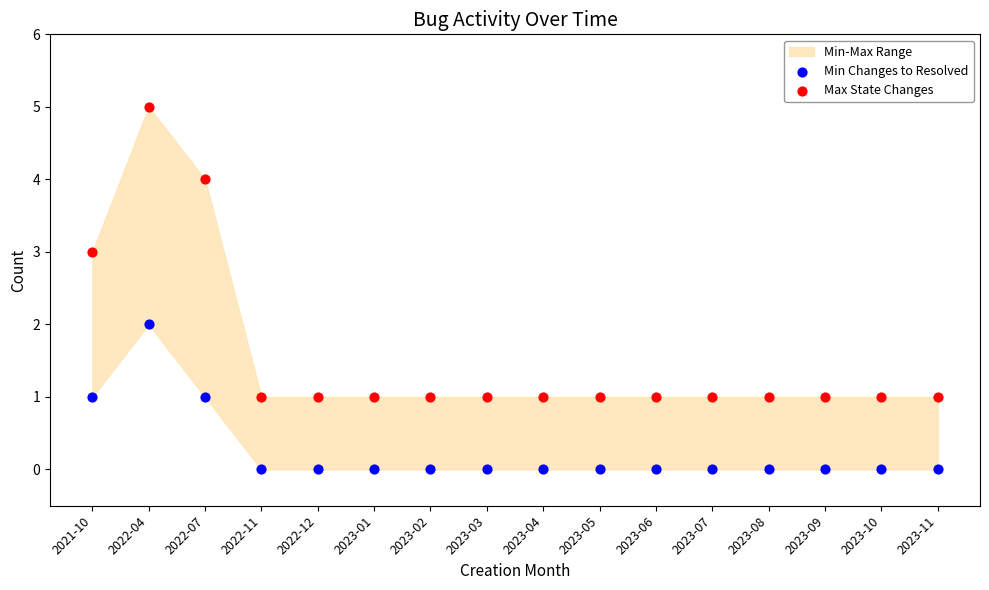

Across all data points, what is the range of Y values (max minus min)?

5